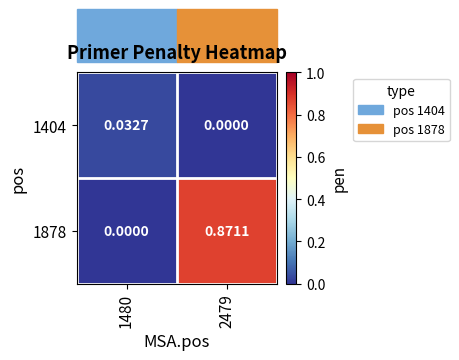

Is the value of 1878 at 2479 greater than the value of 1404 at 2479?

Yes